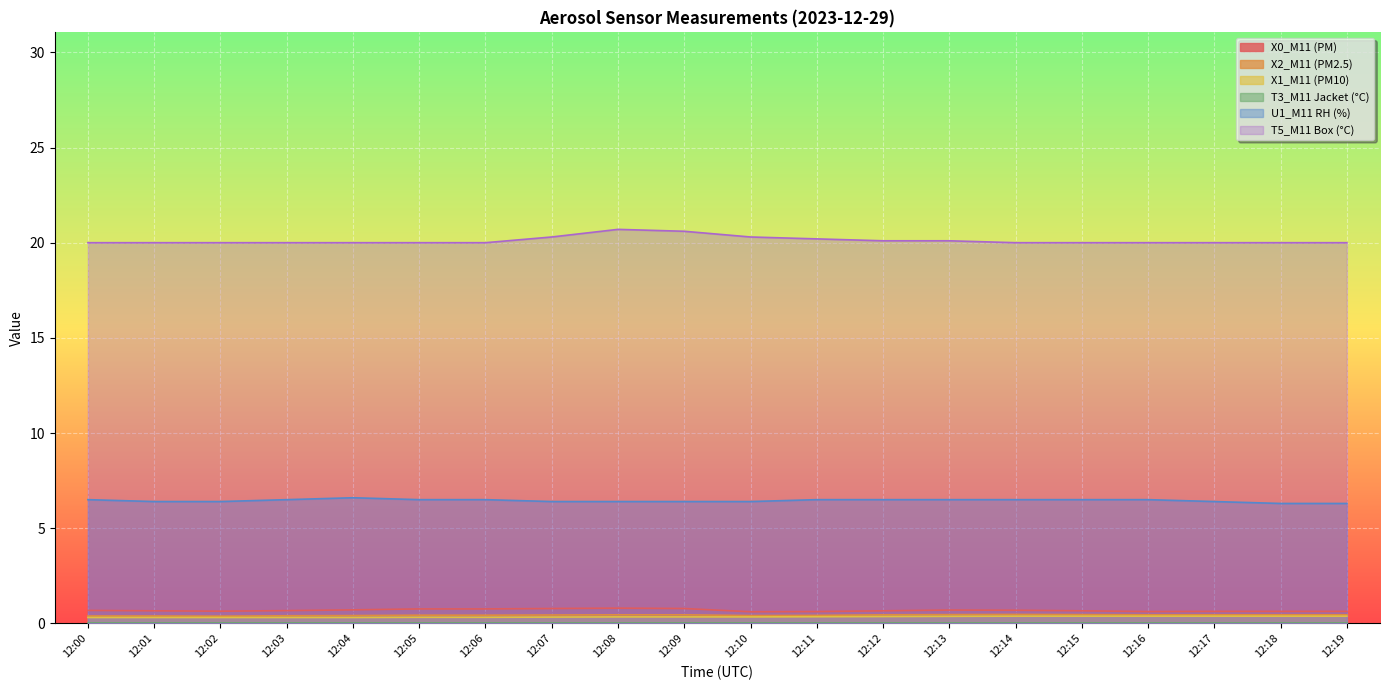

What is the total value across all series at 12:12?

28.1